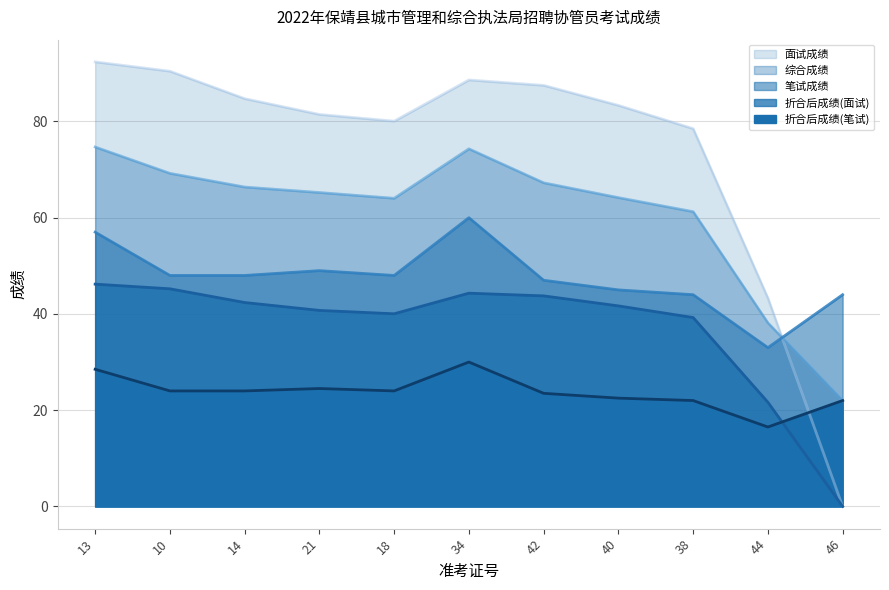

Does the chart have visible grid lines?

Yes